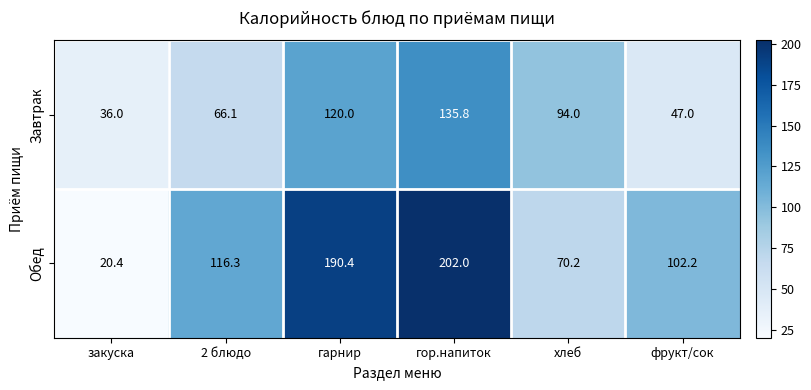

What is the difference between the Обед values at гарнир and хлеб?

120.2